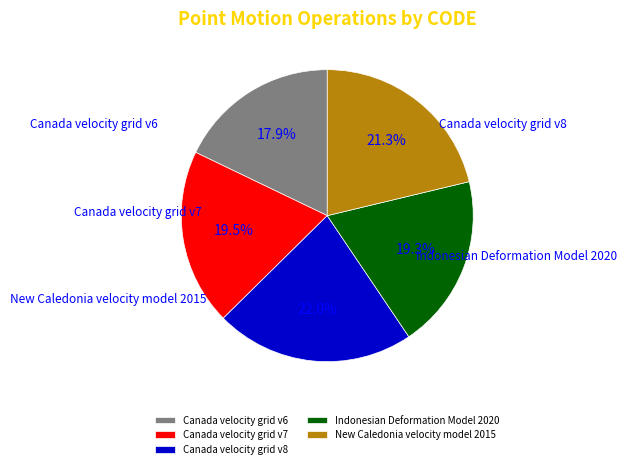

Count the number of slices in the pie.

5